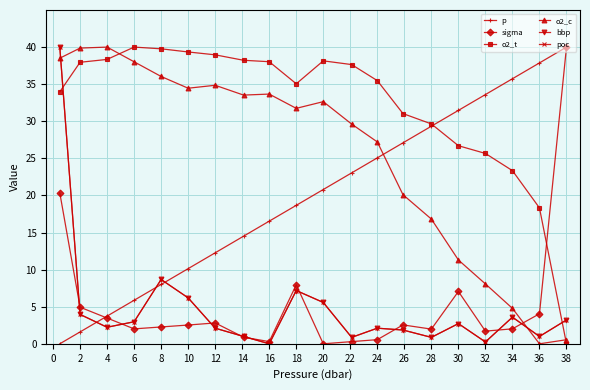

True or false: p has more than 1 interior local peaks.

False